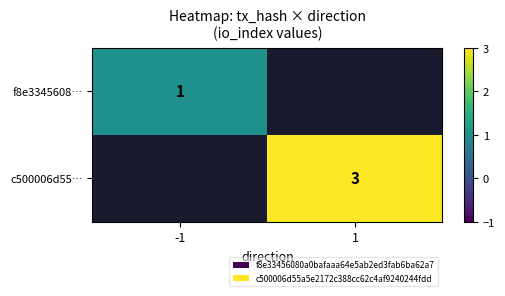

Between 1 and -1, which is larger?

-1